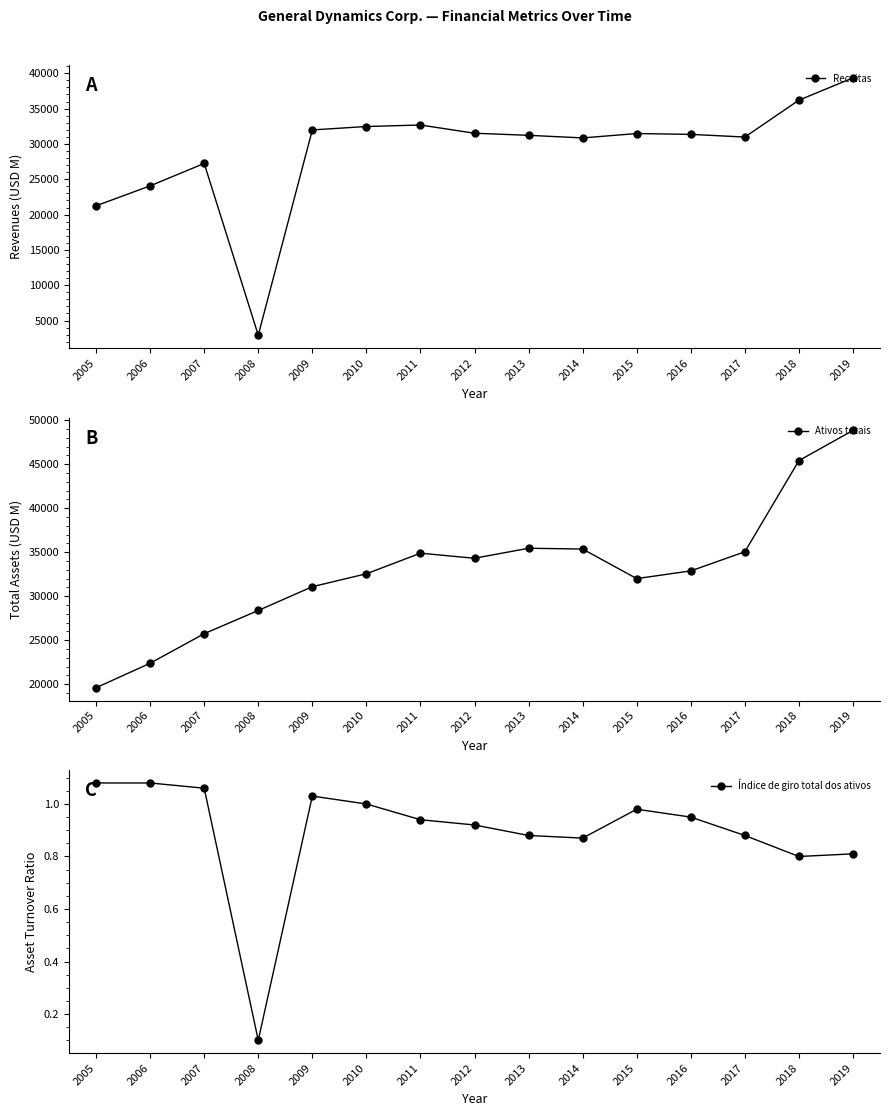

True or false: Ativos totais and Receitas intersect in this chart.

True